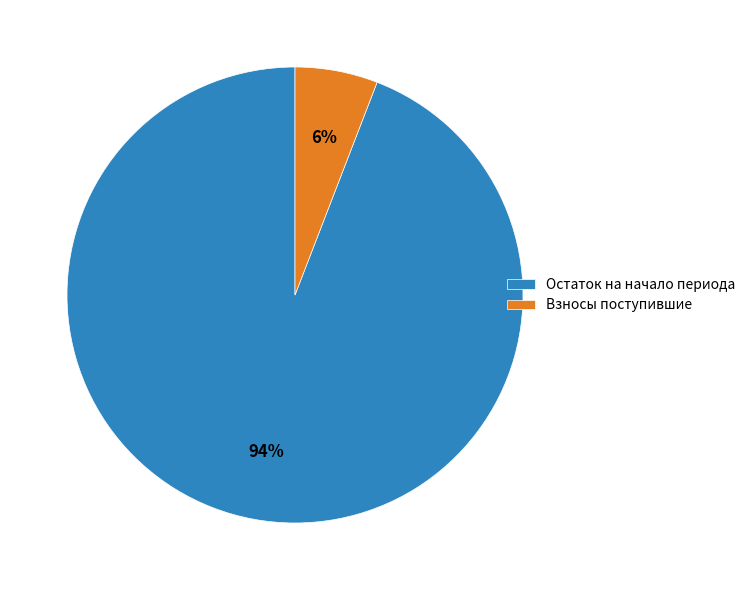

To the nearest percent, what is the average slice percentage?

50%